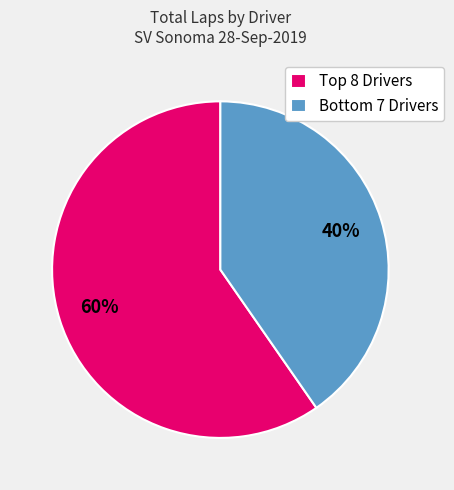

How many segments does this pie chart have?

2